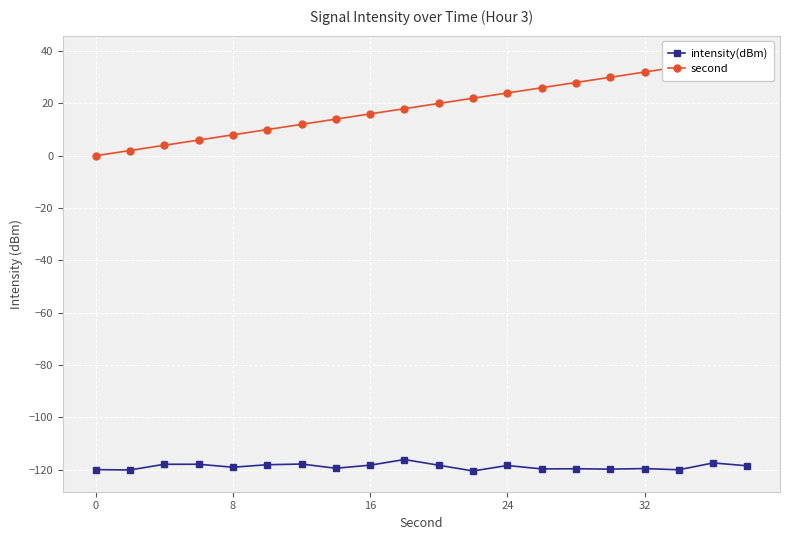

What is the maximum value for intensity(dBm)?

-116.2